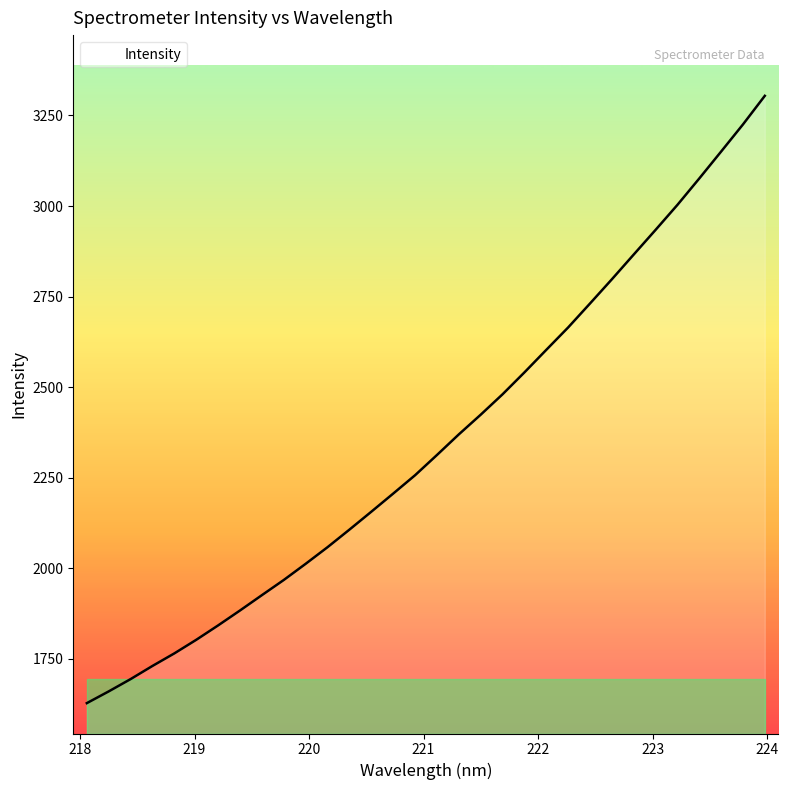

What is the difference between the maximum and second lowest values?

1643.5